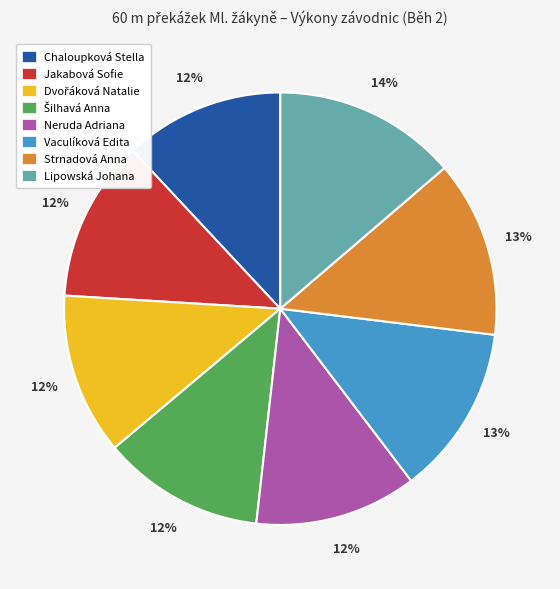

Does any single category account for the majority?

No